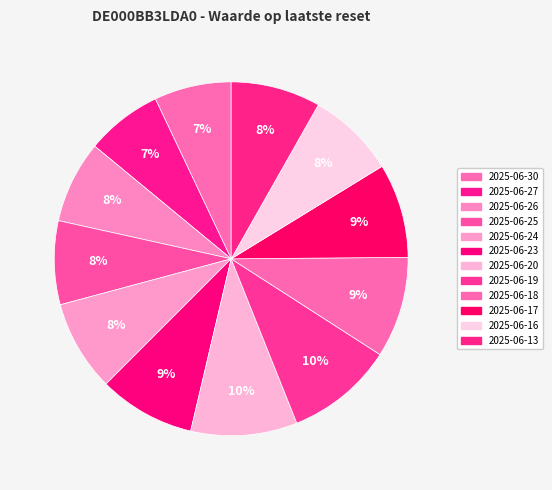

How many segments does this pie chart have?

12